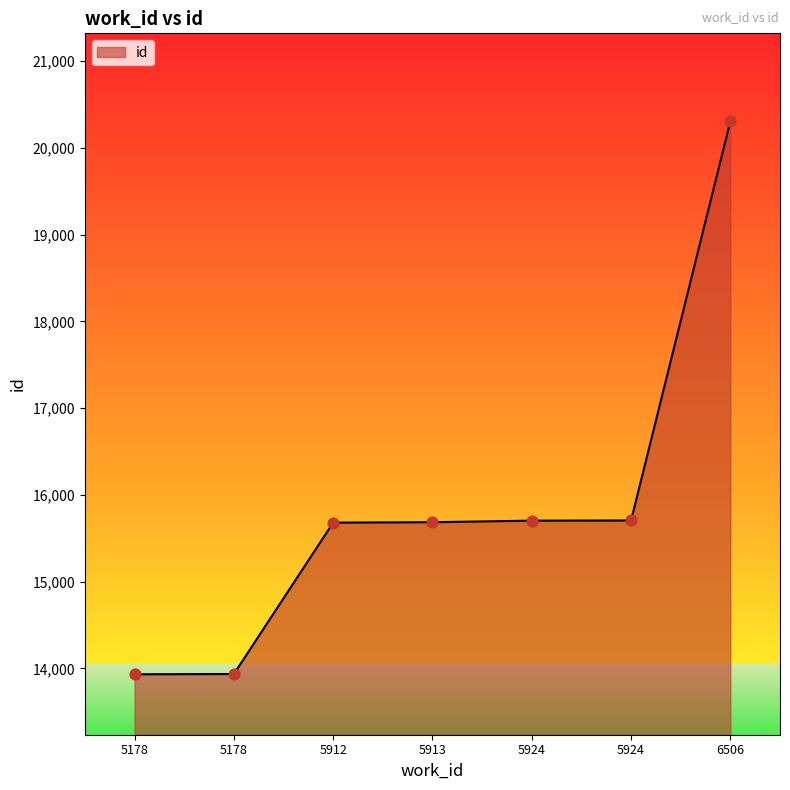

Between 6506 and 5178, which is larger?

6506